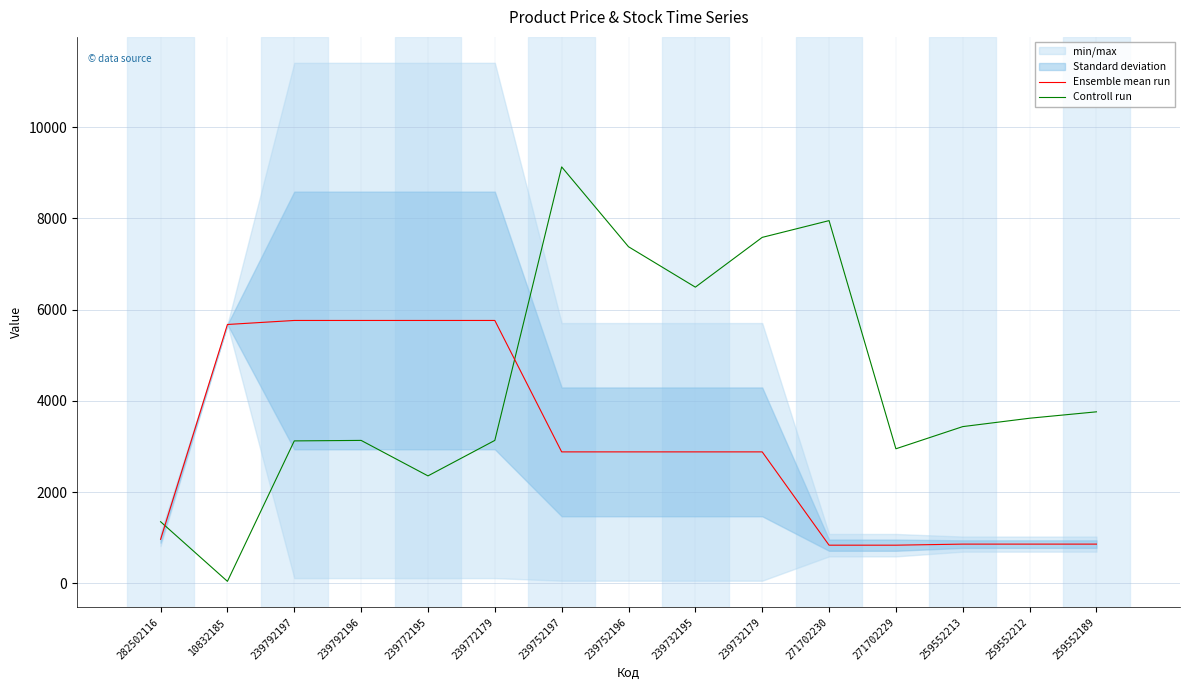

At which label is Controll run closest to 4585?

259552189